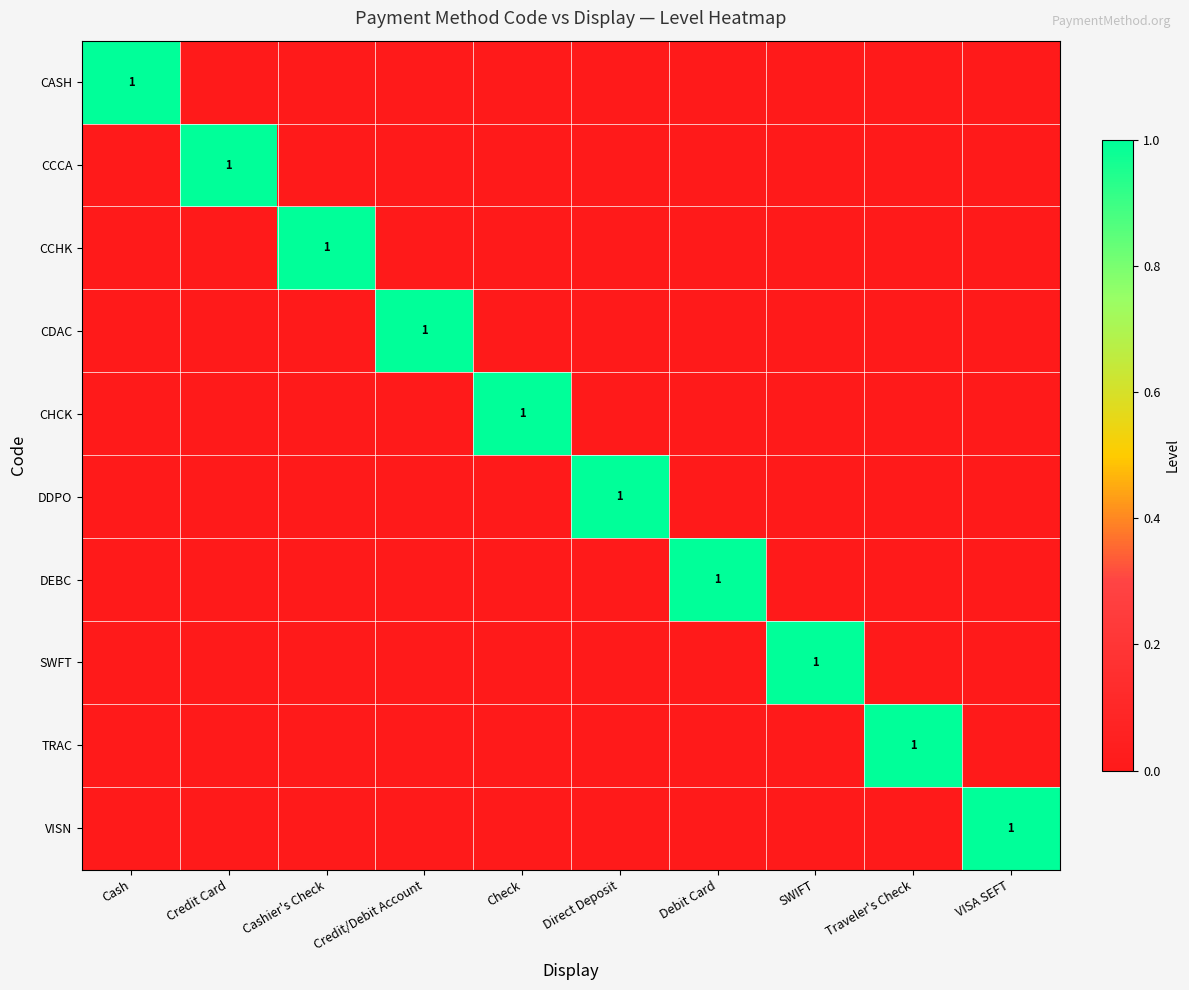

The value of CDAC at Credit/Debit Account is 1. True or false?

True